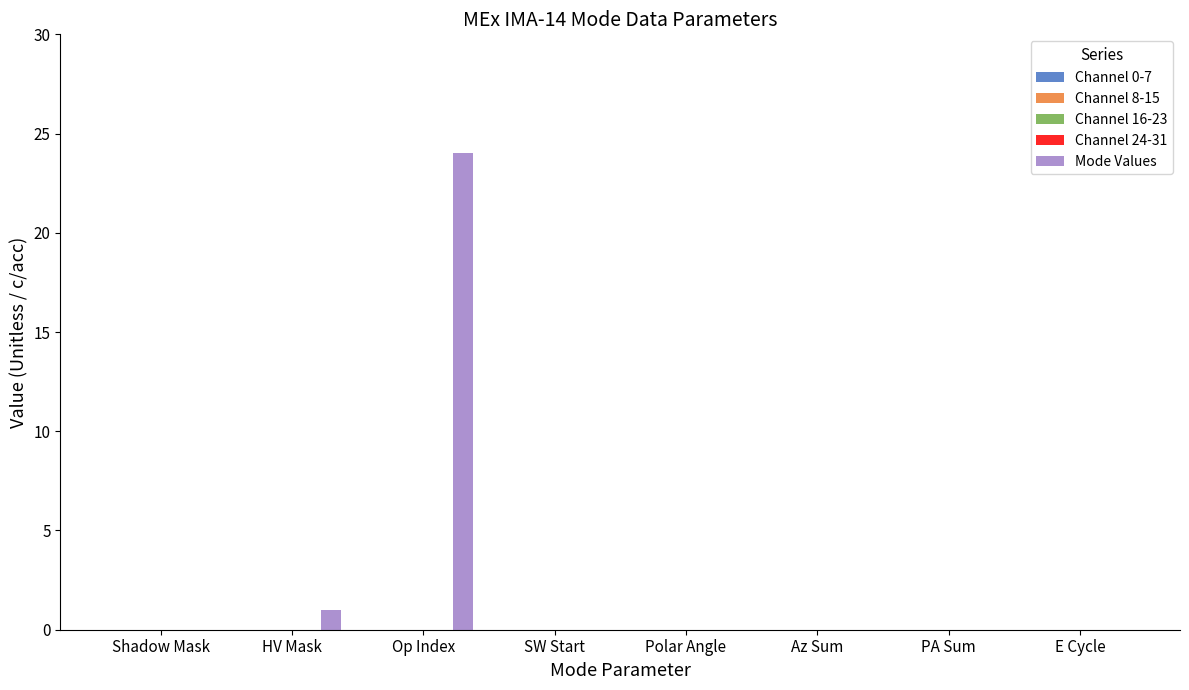

What is the sum of all values?

25